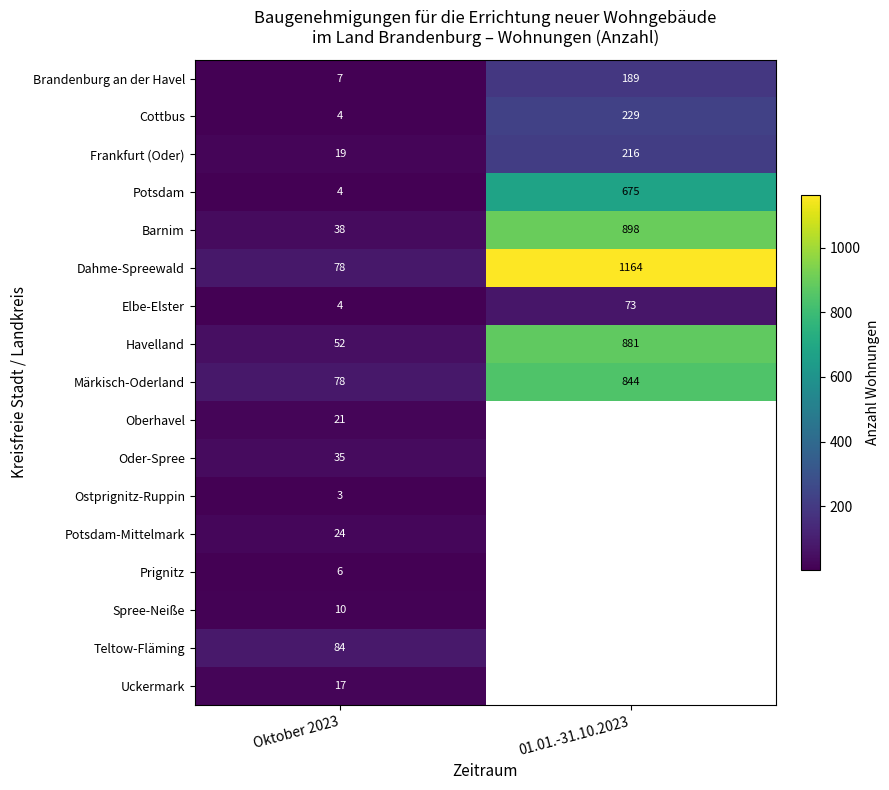

At how many categories does at least one series exceed 843?

1